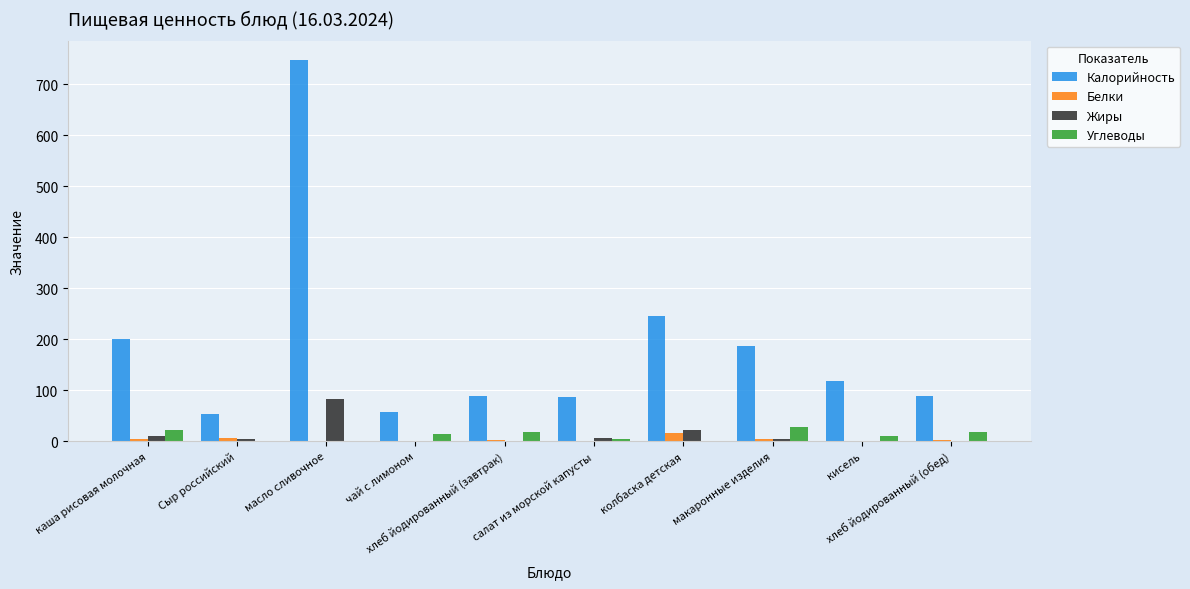

What is the approximate value of Углеводы at масло сливочное?

0.9